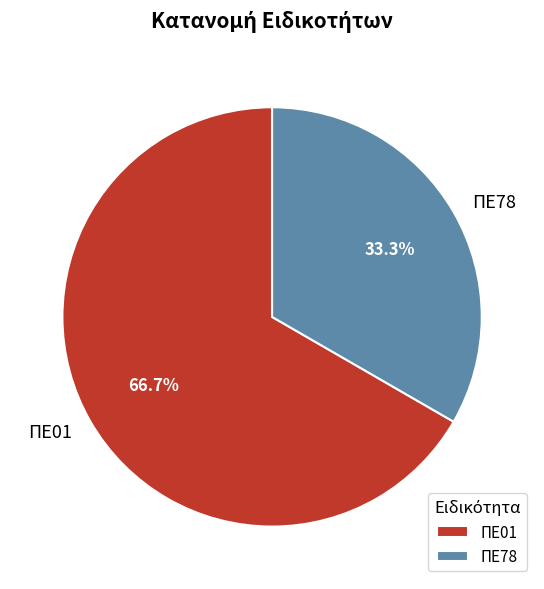

Which category has the smallest portion of the pie?

ΠΕ78